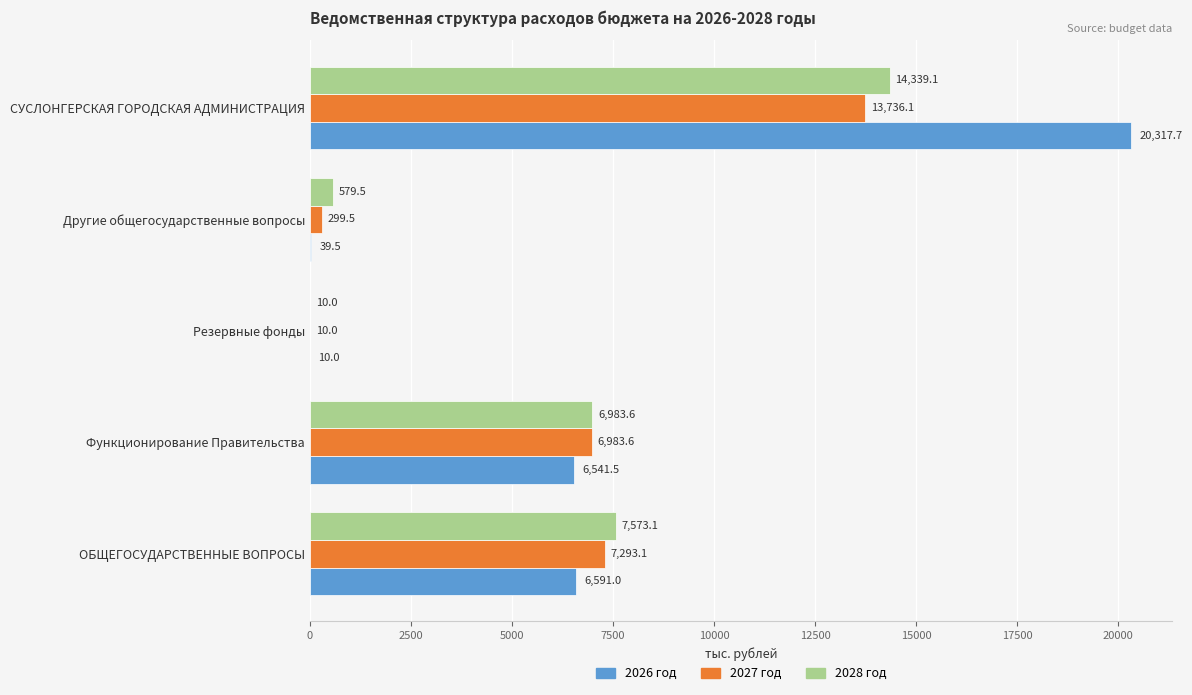

What value does the 2026 год series have at Функционирование Правительства?

6541.5